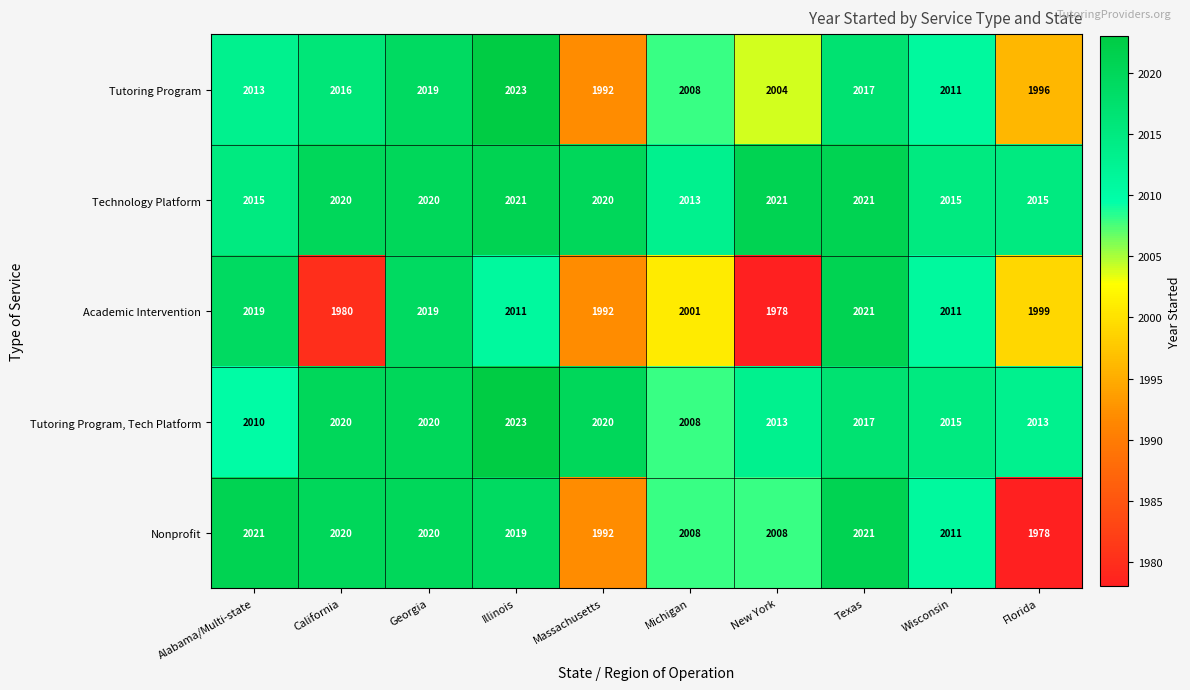

Is it true that Tutoring Program equals 3193 at California?

False